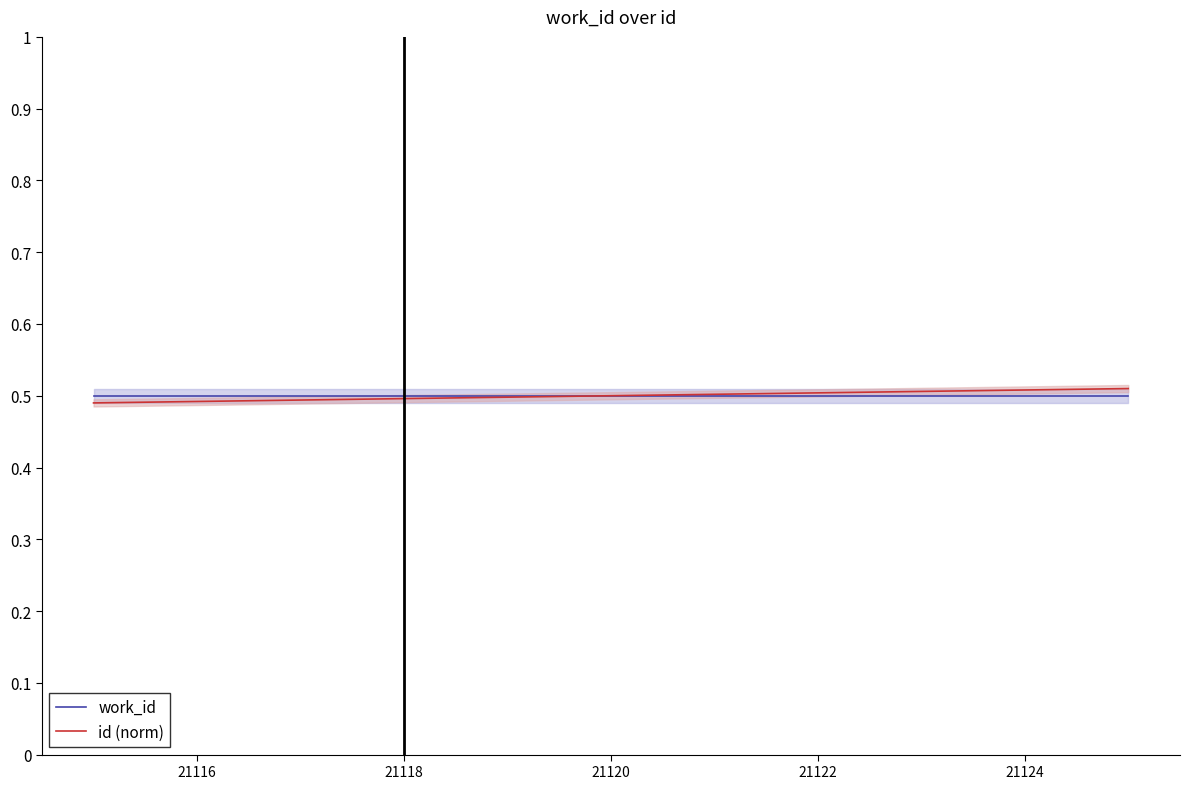

What is the minimum value shown in the chart?

0.5